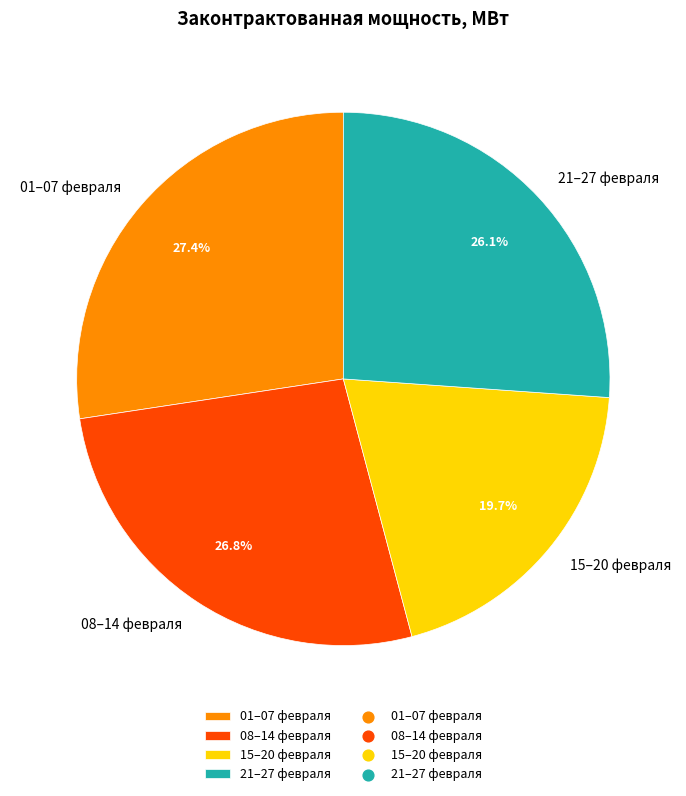

Rank the categories by value from highest to lowest.

01–07 февраля, 08–14 февраля, 21–27 февраля, 15–20 февраля